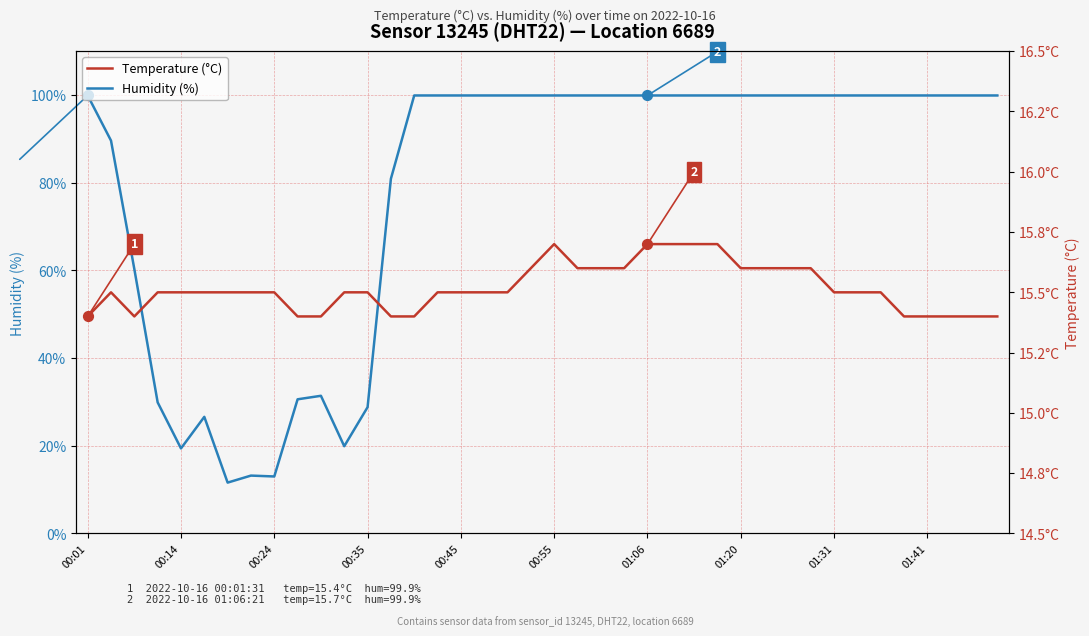

Which series has the largest total across all categories?

Humidity (%)